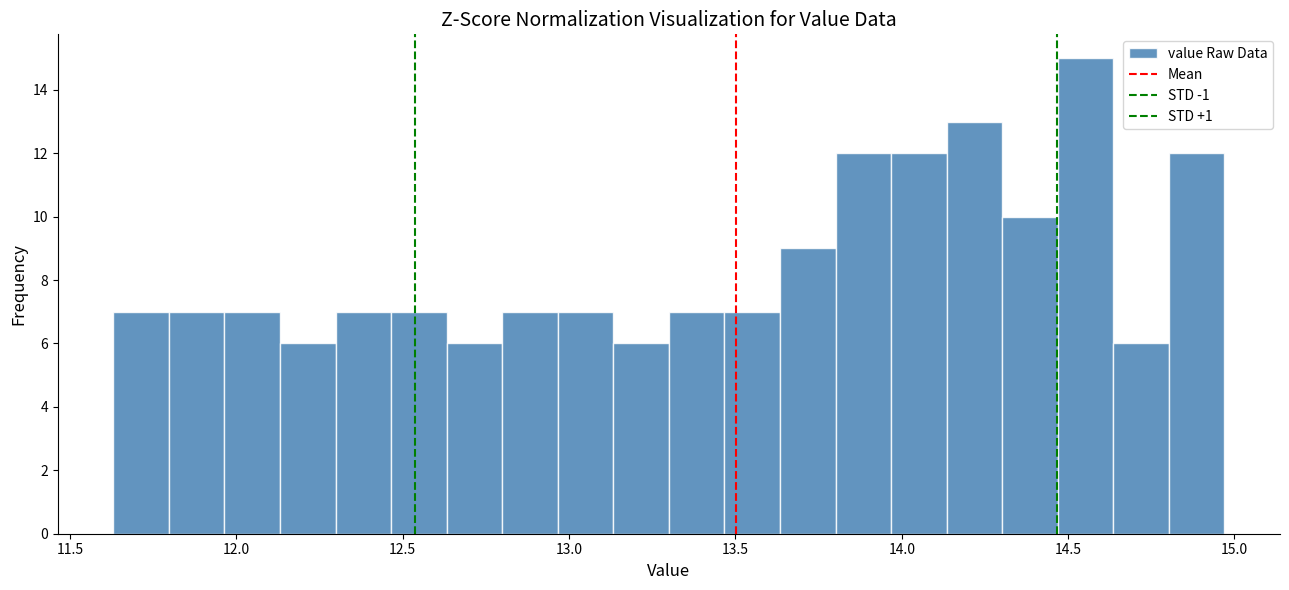

Read against the x-axis, roughly where is the centre of the tallest bar?

14.55